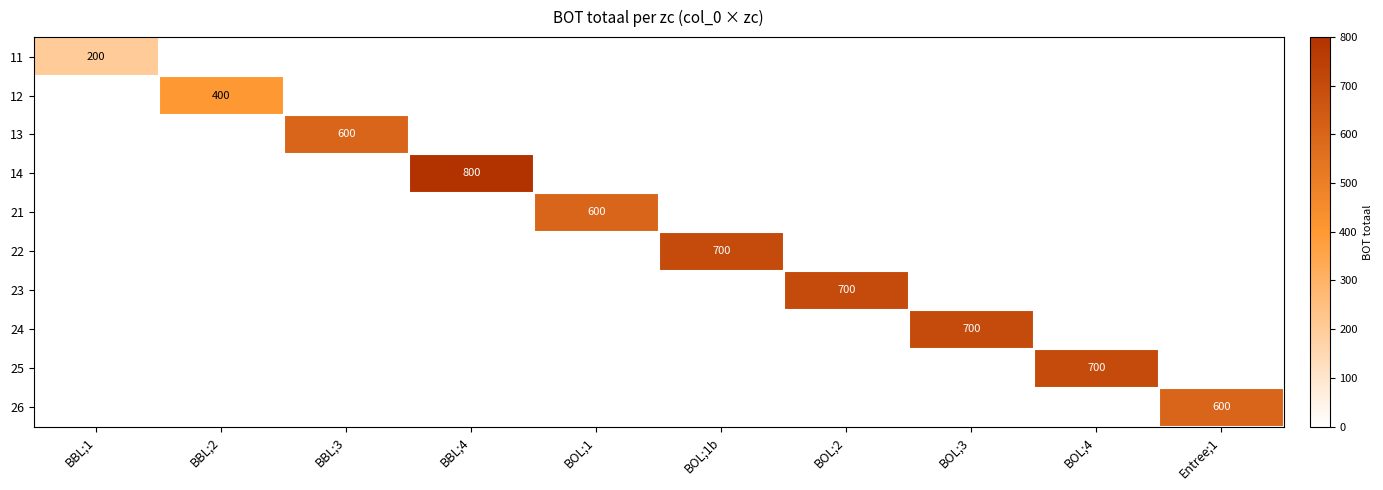

True or false: 11 has a value of 104 at BBL;1.

False